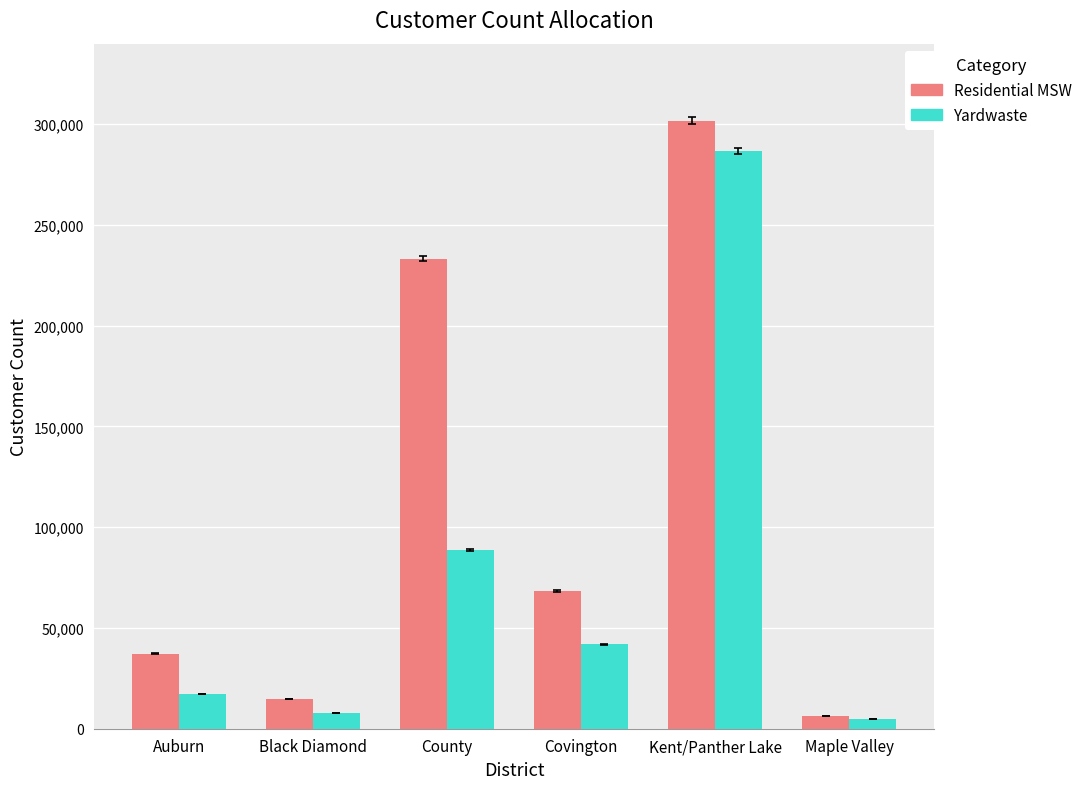

What is the difference between the maximum and minimum values in the Residential MSW series?

295517